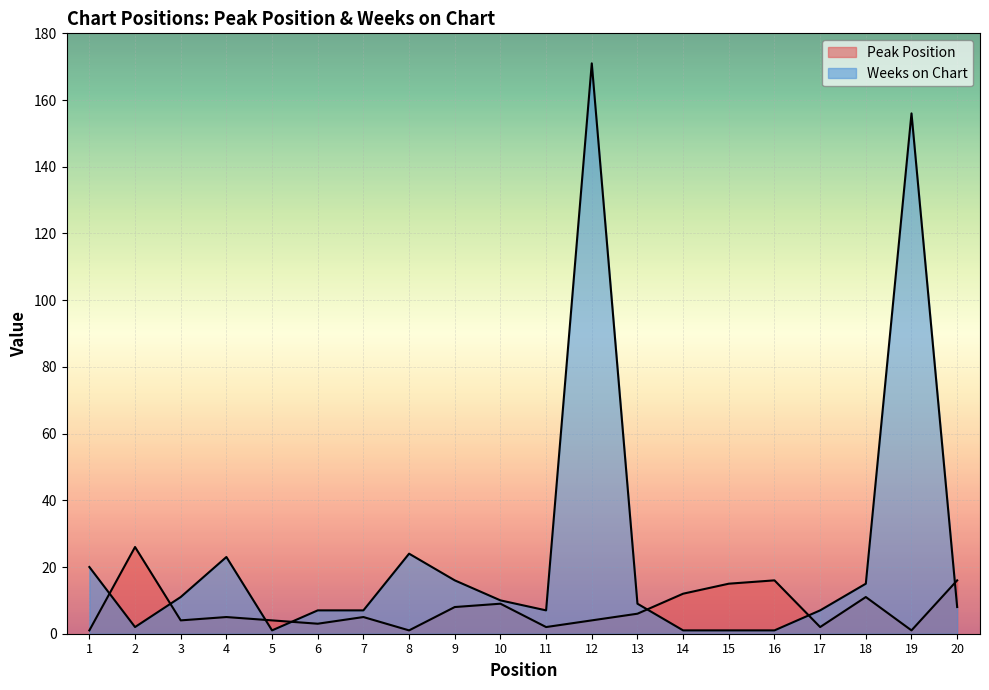

Is it true that Peak Position equals 16 at 16?

True